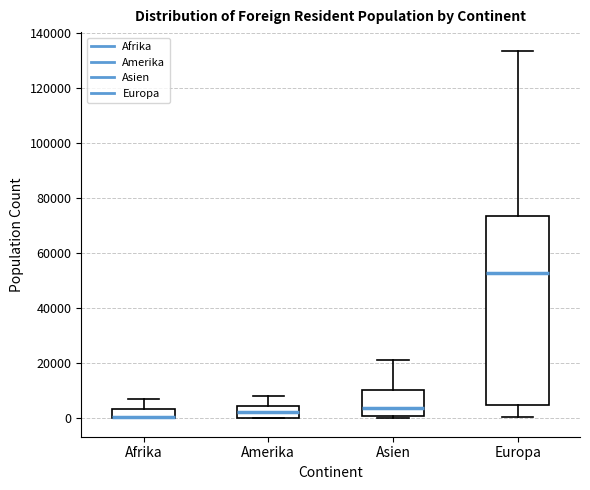

Reading left to right, read every box against the y-axis: the position of its median line, the range the box covers, and the ends of its whiskers. The values are not printed on the chart, so give them approximately, as read against the axis.

Afrika: median 0 (drawn on the box's lower edge), box 0 to 4000, whiskers 0 to 8000
Amerika: median 2000, box 0 to 4000, whiskers 0 to 8000
Asien: median 4000, box 0 to 10000, whiskers 0 (just below the box's lower edge) to 22000
Europa: median 52000, box 4000 to 74000, whiskers 0 to 134000